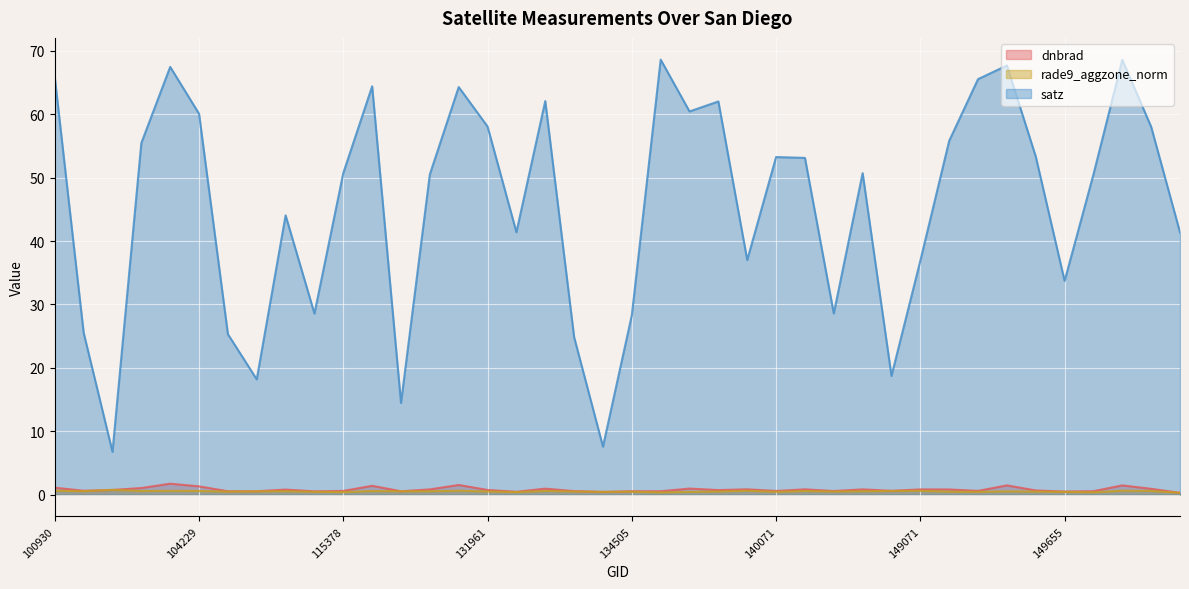

True or false: satz and rade9_aggzone_norm cross at least once.

False